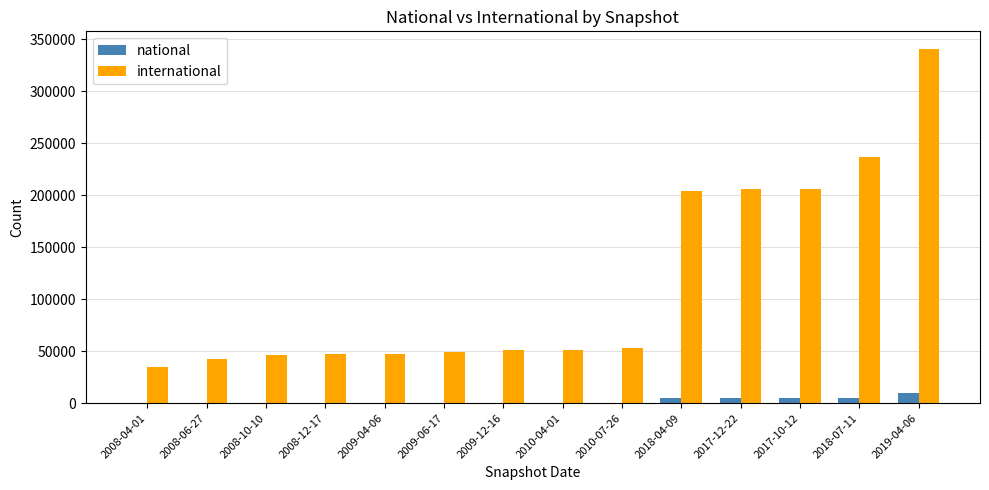

The value of international at 2008-06-27 is 42737. True or false?

True